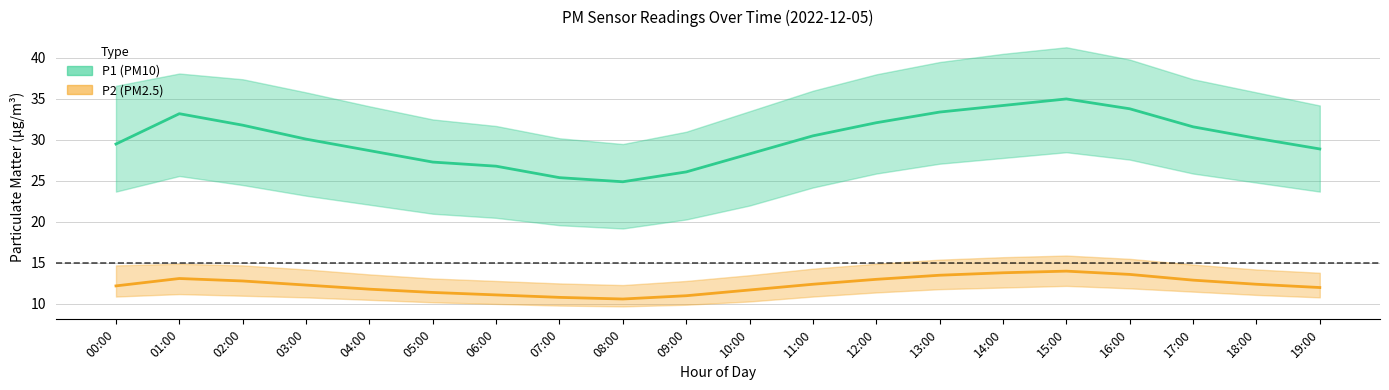

Between 12:00 and 19:00, which series saw the biggest shift?

P1 (PM10) mean